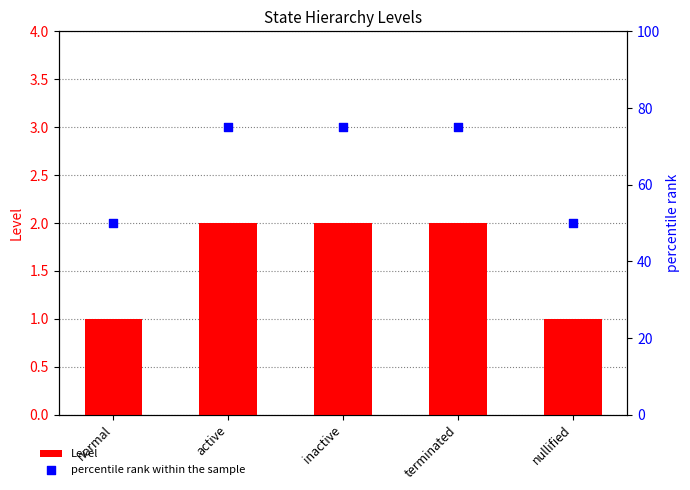

What are all the series names shown in the legend?

Level, percentile rank within the sample